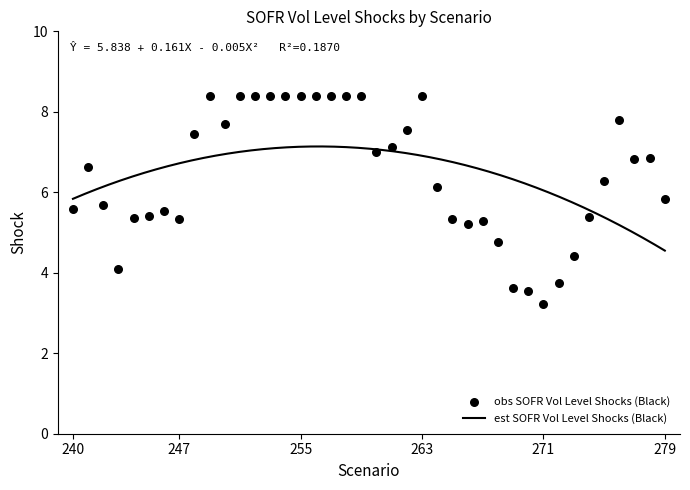

Between 256 and 254, which is larger?

256